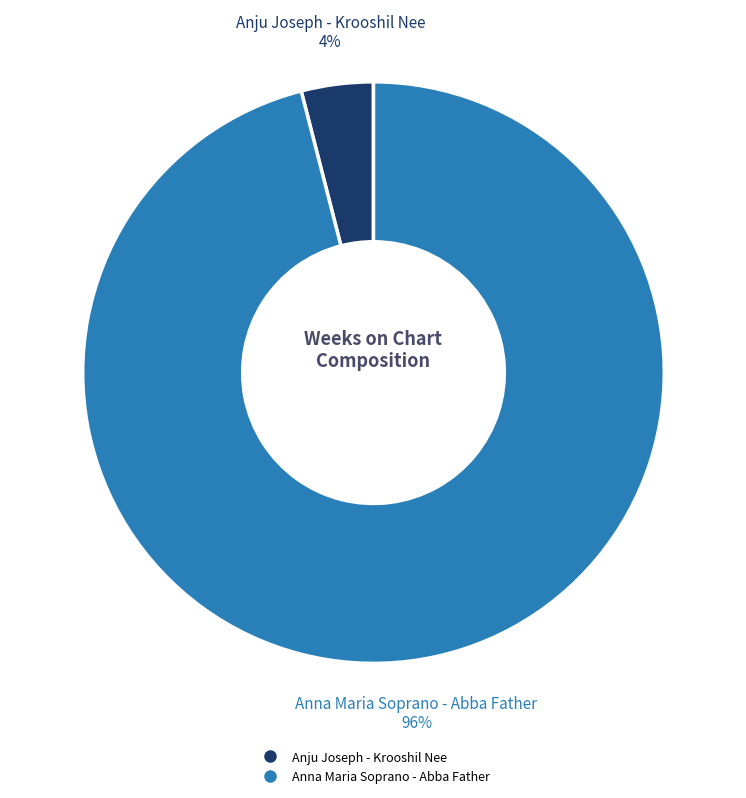

To the nearest percent, what is the combined percentage of Anna Maria Soprano - Abba Father and Anju Joseph - Krooshil Nee?

100%